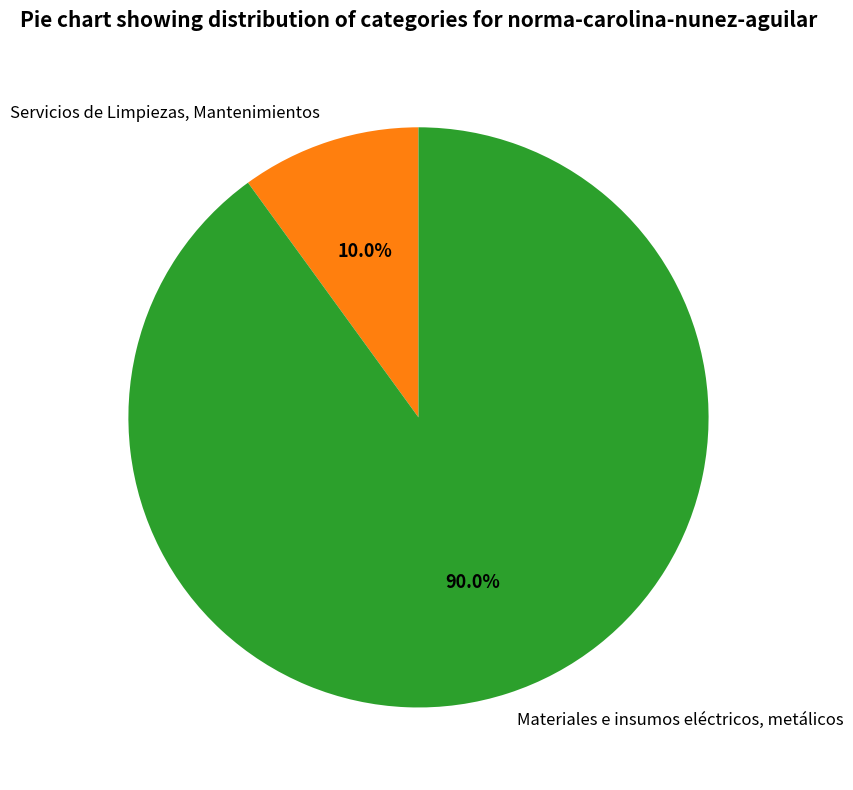

Combined, do Servicios de Limpiezas, Mantenimientos and Materiales e insumos eléctricos, metálicos account for over 50%?

Yes